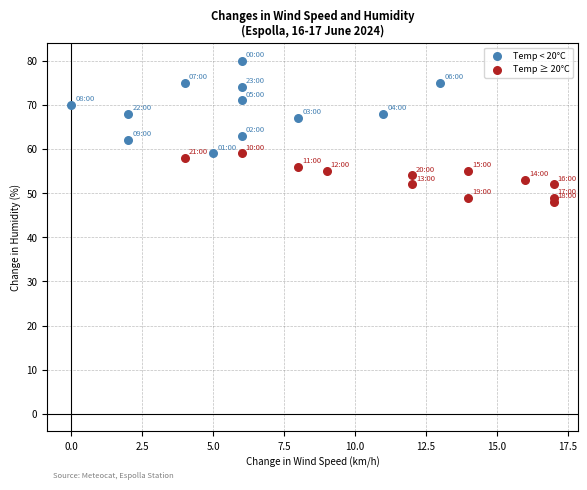

Which series reaches the maximum Y coordinate?

Temp < 20°C